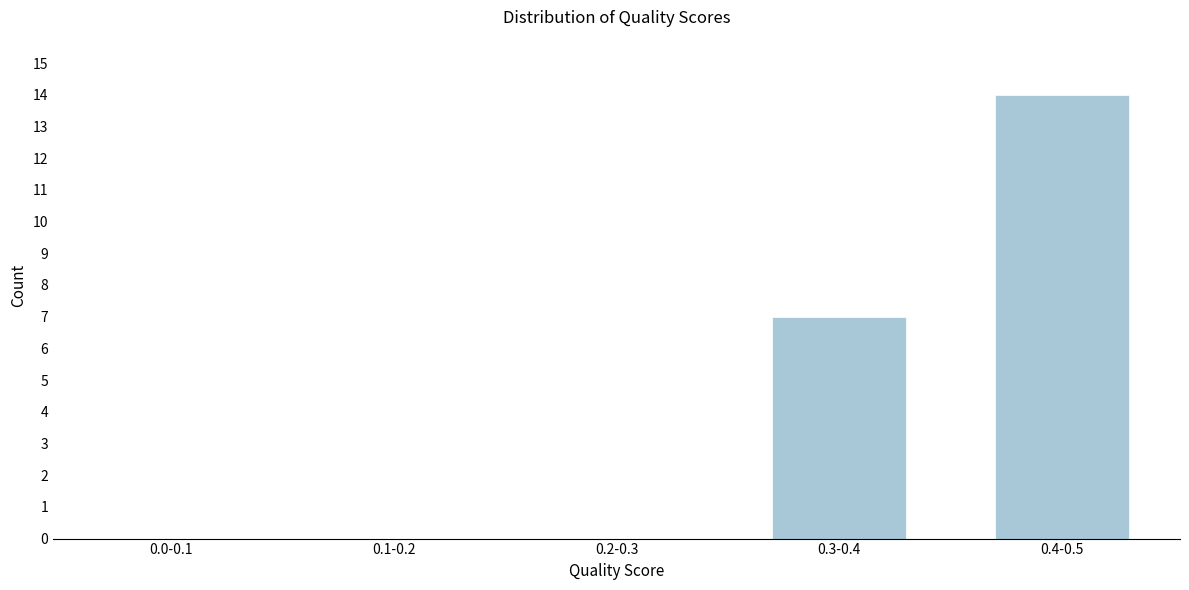

Reading right to left, extract all data points from this chart.

0.4-0.5=14	0.3-0.4=7	0.2-0.3=0	0.1-0.2=0	0.0-0.1=0